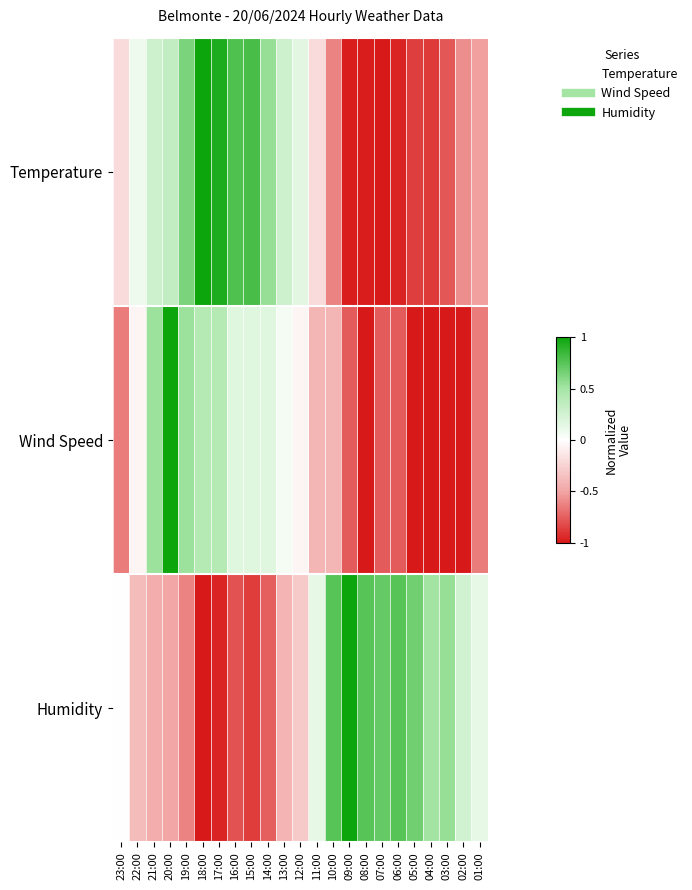

At how many categories does at least one series exceed 0?

22